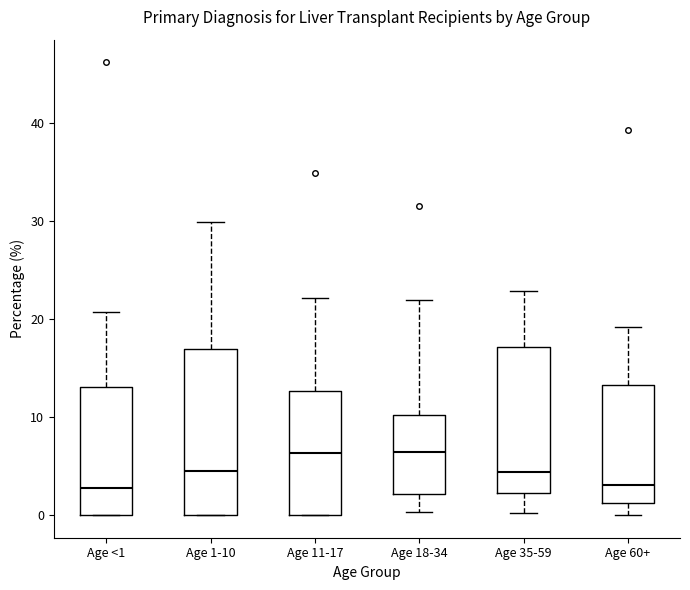

Where is the lower edge of the box for Age 60+ on the y-axis? The values are not printed on the chart, so give them approximately, as read against the axis.

1